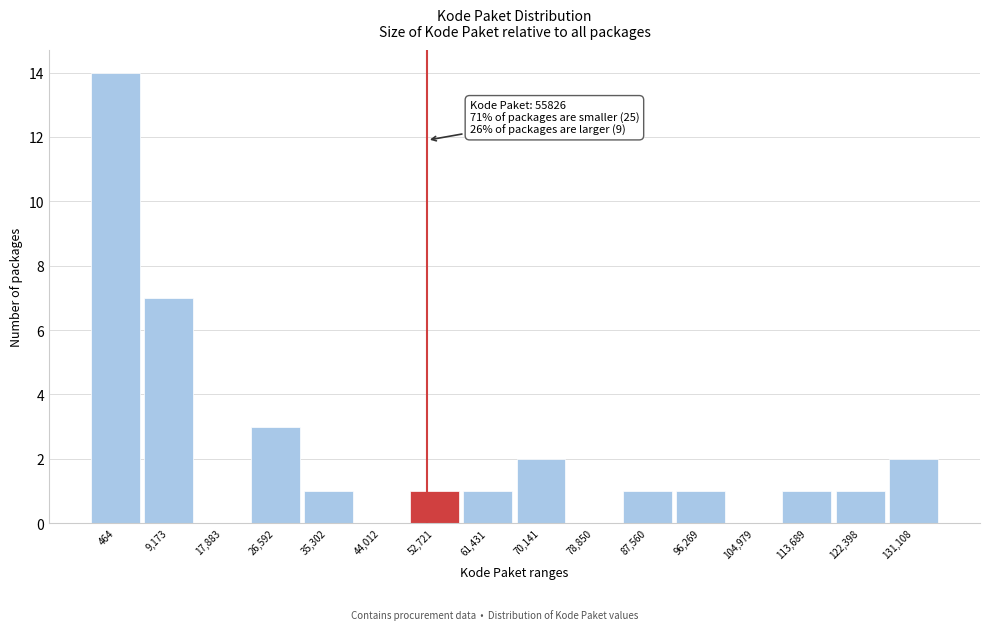

Reading left to right, transcribe all the data shown in this chart.

464=14	9,173=7	17,883=0	26,592=3	35,302=1	44,012=0	52,721=1	61,431=1	70,141=2	78,850=0	87,560=1	96,269=1	104,979=0	113,689=1	122,398=1	131,108=2